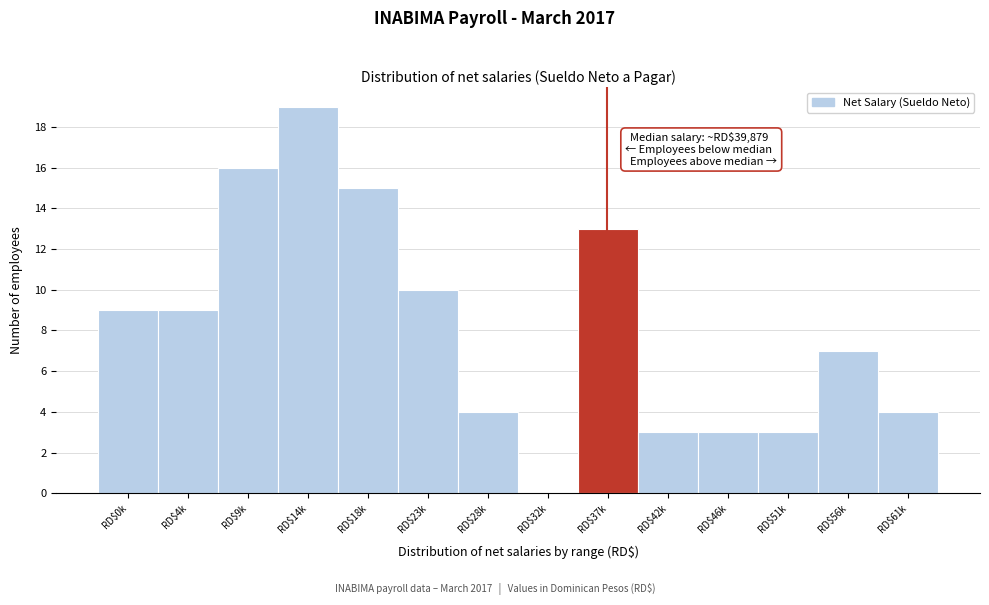

What is the maximum value shown in the chart?

19